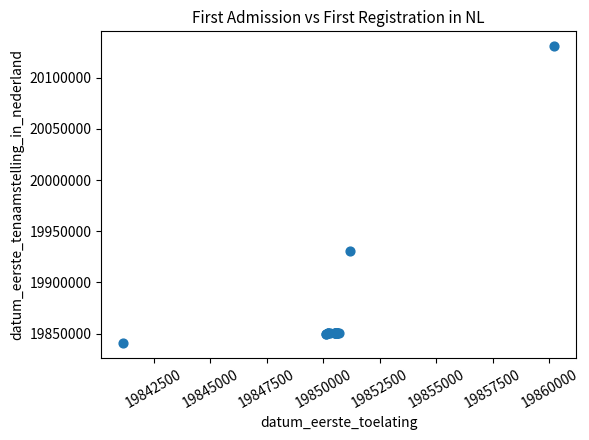

What Y value in the scatter plot is closest to 19985971?

19930623